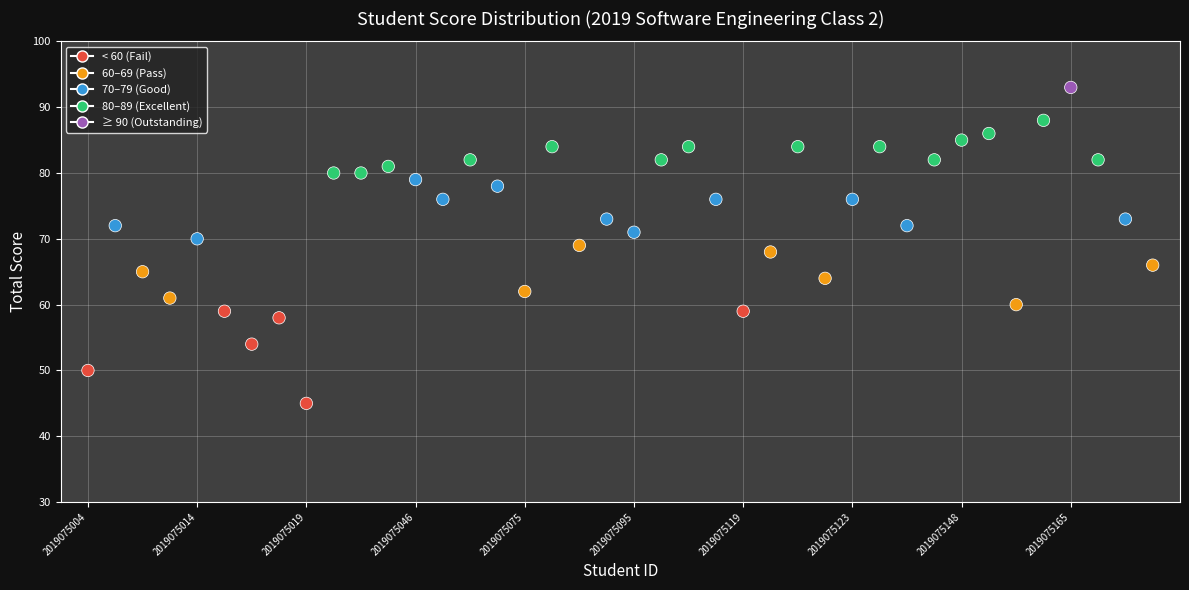

What is the range of Y values (max minus min)?

48